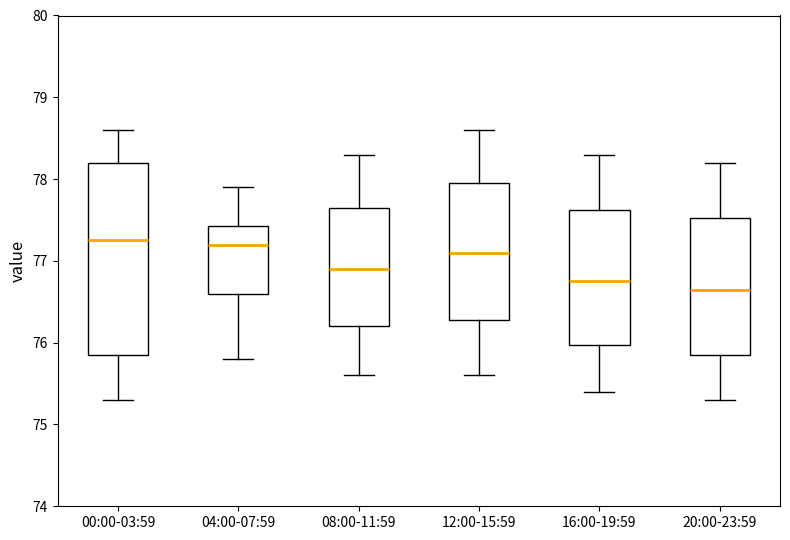

Reading left to right, transcribe this box plot: for each box, give where its median line is, the range the box spans, and where its two whiskers end, as read against the y-axis. The values are not printed on the chart, so give them approximately, as read against the axis.

00:00-03:59: median 77.3, box 75.9 to 78.2, whiskers 75.3 to 78.6
04:00-07:59: median 77.2, box 76.6 to 77.4, whiskers 75.8 to 77.9
08:00-11:59: median 76.9, box 76.2 to 77.7, whiskers 75.6 to 78.3
12:00-15:59: median 77.1, box 76.3 to 78.0, whiskers 75.6 to 78.6
16:00-19:59: median 76.8, box 76.0 to 77.6, whiskers 75.4 to 78.3
20:00-23:59: median 76.7, box 75.9 to 77.5, whiskers 75.3 to 78.2